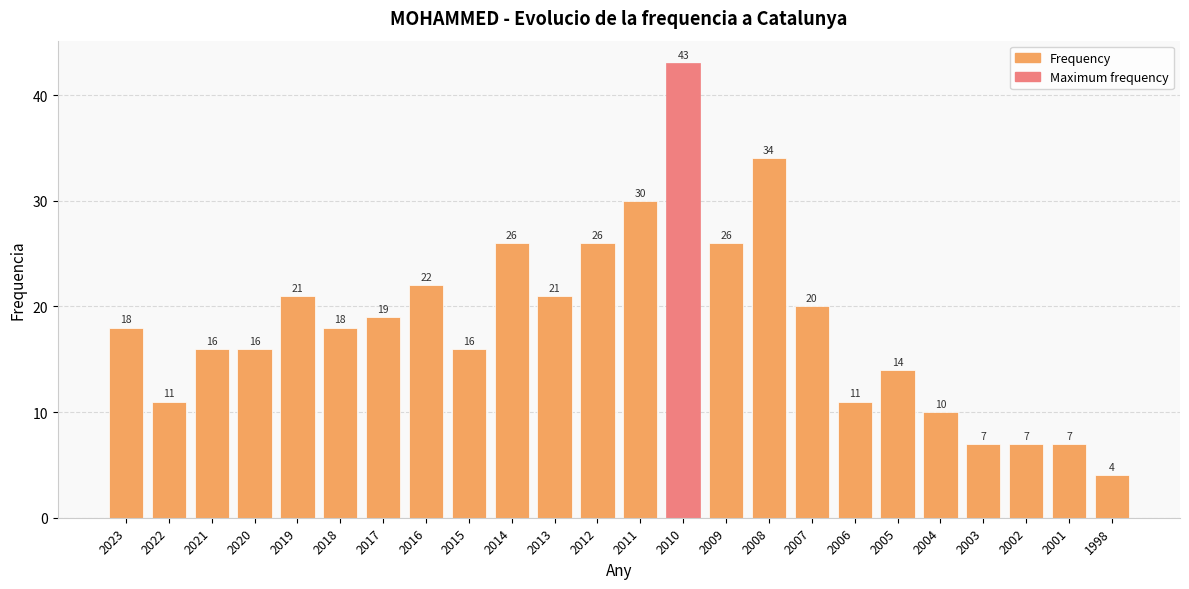

What is the minimum value shown in the chart?

4